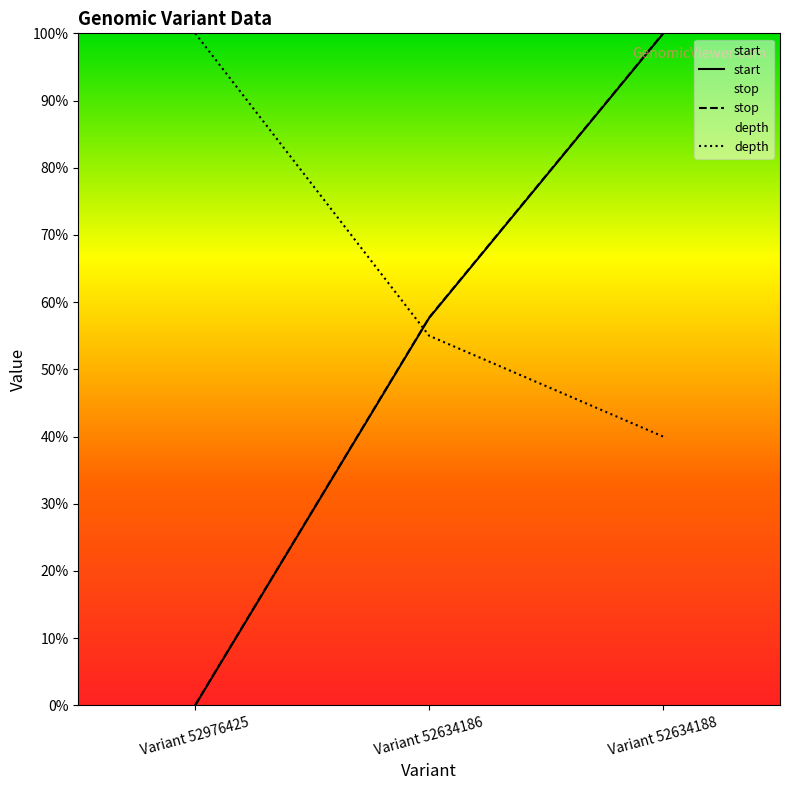

Which series has the largest range (max minus min)?

start